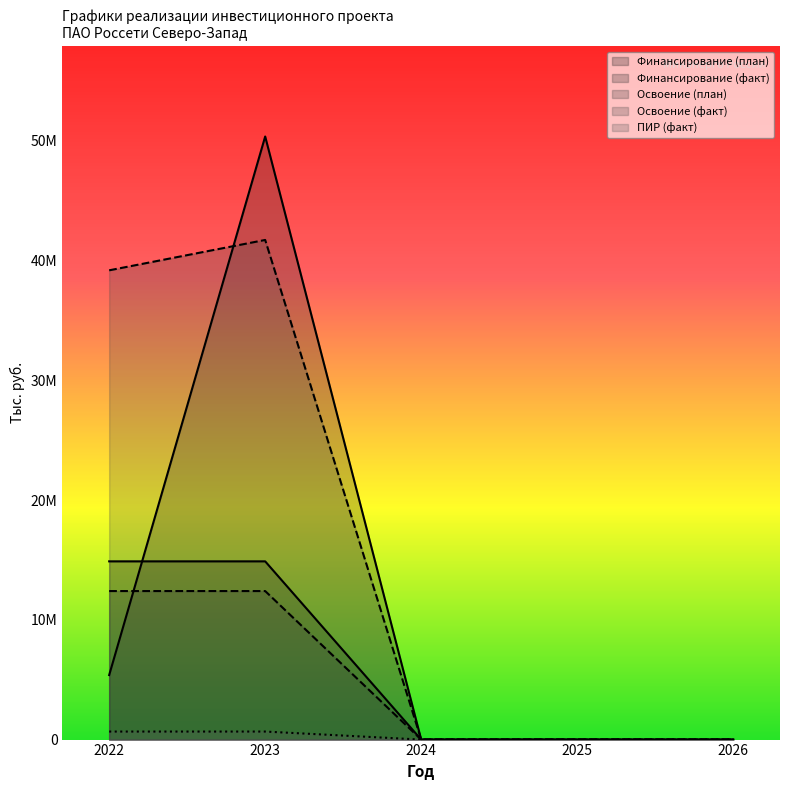

True or false: Освоение (факт) and ПИР (факт) cross at least once.

False